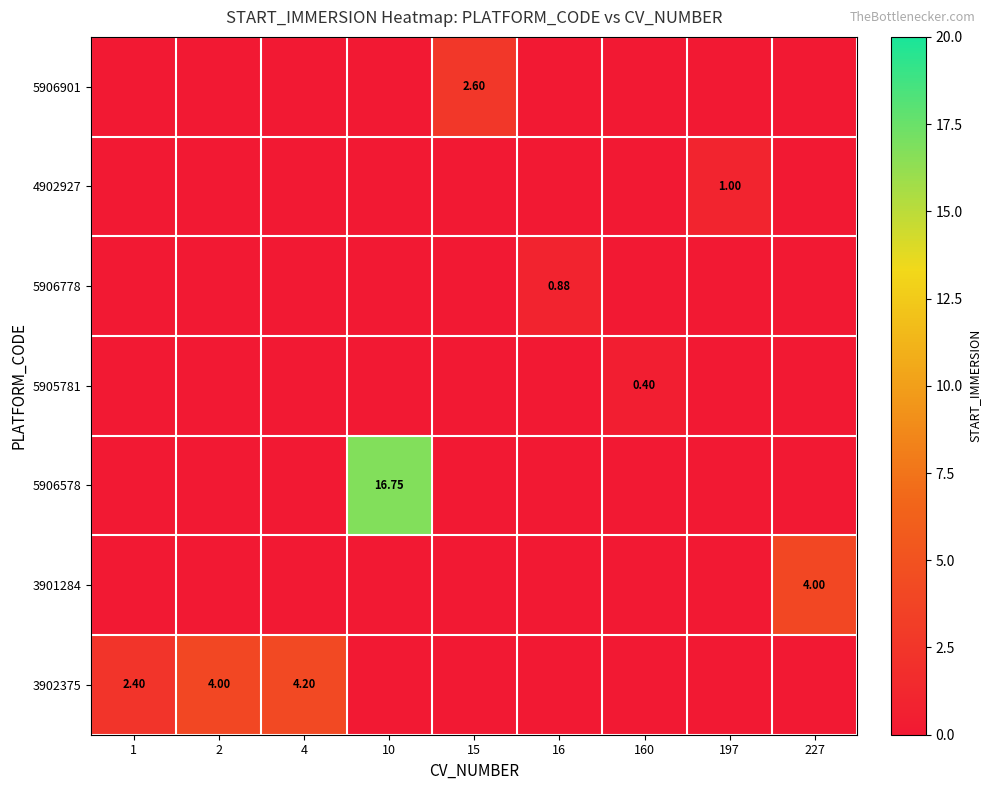

What is the highest value of the 4902927 series?

1.0